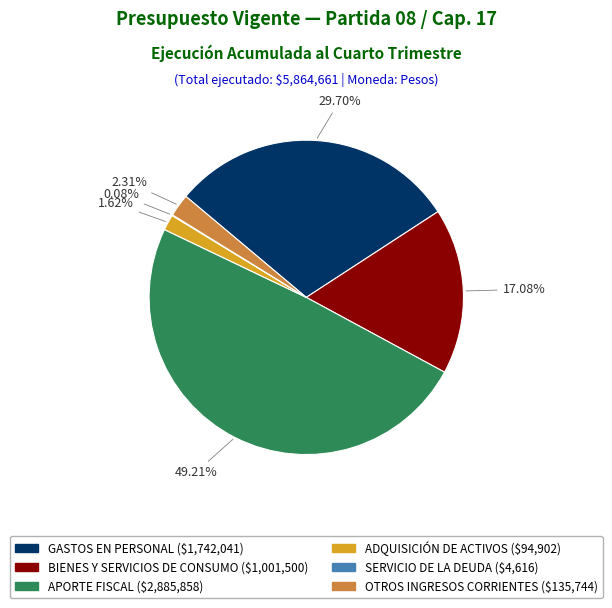

Is there any slice that represents more than half of the pie?

No